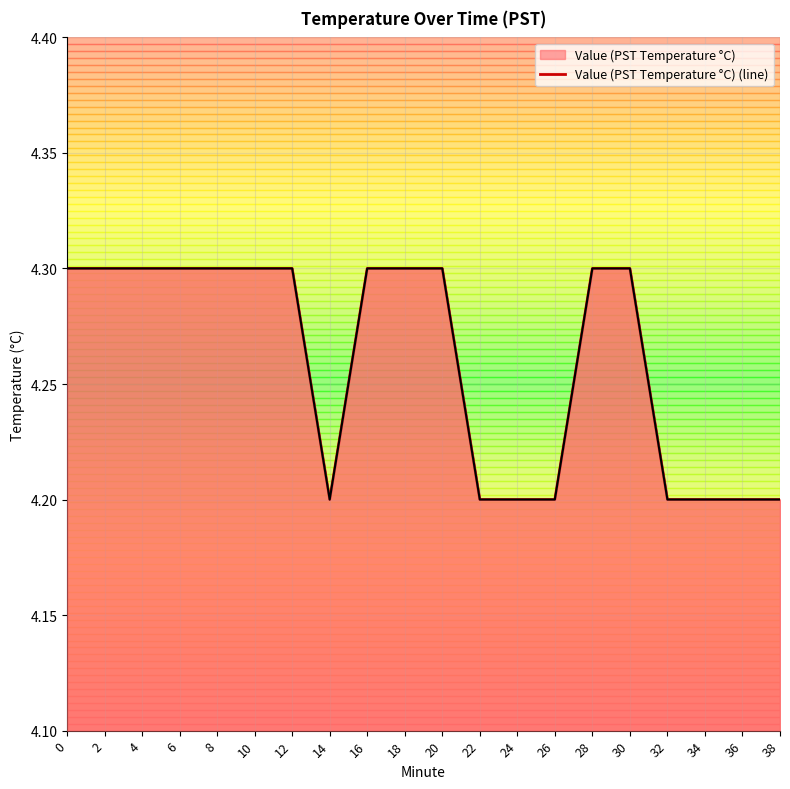

Read the value at 24.

4.2